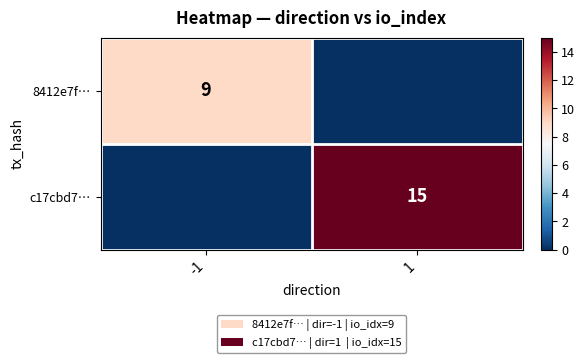

At how many categories does at least one series exceed 7?

2